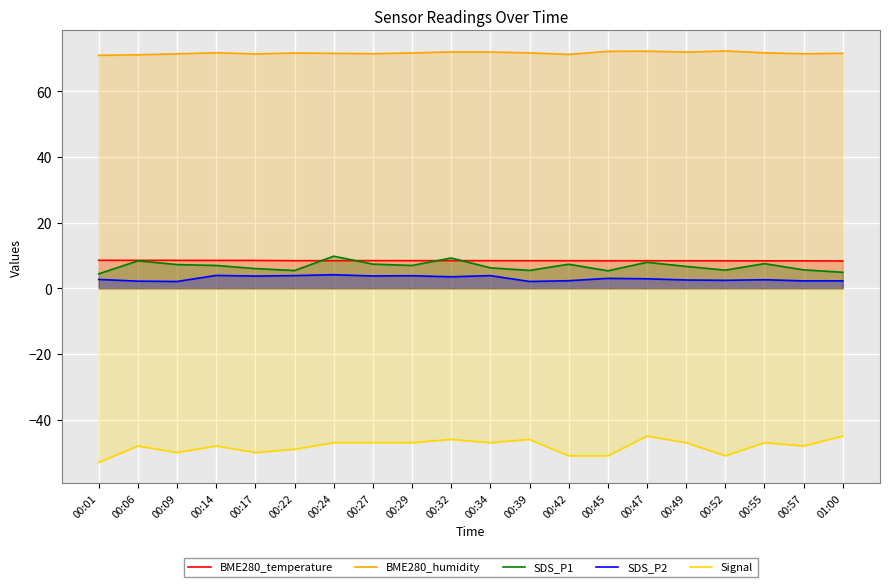

Reading left to right, transcribe all the data shown in this chart.

BME280_temperature: 00:01=8.6	00:06=8.5	00:09=8.5	00:14=8.5	00:17=8.5	00:22=8.4	00:24=8.4	00:27=8.4	00:29=8.4	00:32=8.4	00:34=8.4	00:39=8.4	00:42=8.4	00:45=8.4	00:47=8.4	00:49=8.4	00:52=8.4	00:55=8.4	00:57=8.4	01:00=8.3
BME280_humidity: 00:01=71.0	00:06=71.1	00:09=71.4	00:14=71.8	00:17=71.4	00:22=71.7	00:24=71.6	00:27=71.5	00:29=71.7	00:32=72.0	00:34=72.0	00:39=71.7	00:42=71.2	00:45=72.2	00:47=72.2	00:49=72.0	00:52=72.3	00:55=71.7	00:57=71.4	01:00=71.6
SDS_P1: 00:01=4.4	00:06=8.4	00:09=7.2	00:14=7.0	00:17=6.0	00:22=5.4	00:24=9.8	00:27=7.4	00:29=7.0	00:32=9.2	00:34=6.2	00:39=5.5	00:42=7.3	00:45=5.3	00:47=7.9	00:49=6.7	00:52=5.5	00:55=7.5	00:57=5.6	01:00=4.9
SDS_P2: 00:01=2.7	00:06=2.2	00:09=2.1	00:14=4.0	00:17=3.8	00:22=3.9	00:24=4.2	00:27=3.8	00:29=3.9	00:32=3.5	00:34=3.9	00:39=2.1	00:42=2.3	00:45=3.0	00:47=2.9	00:49=2.5	00:52=2.5	00:55=2.6	00:57=2.3	01:00=2.3
Signal: 00:01=-53.0	00:06=-48.0	00:09=-50.0	00:14=-48.0	00:17=-50.0	00:22=-49.0	00:24=-47.0	00:27=-47.0	00:29=-47.0	00:32=-46.0	00:34=-47.0	00:39=-46.0	00:42=-51.0	00:45=-51.0	00:47=-45.0	00:49=-47.0	00:52=-51.0	00:55=-47.0	00:57=-48.0	01:00=-45.0